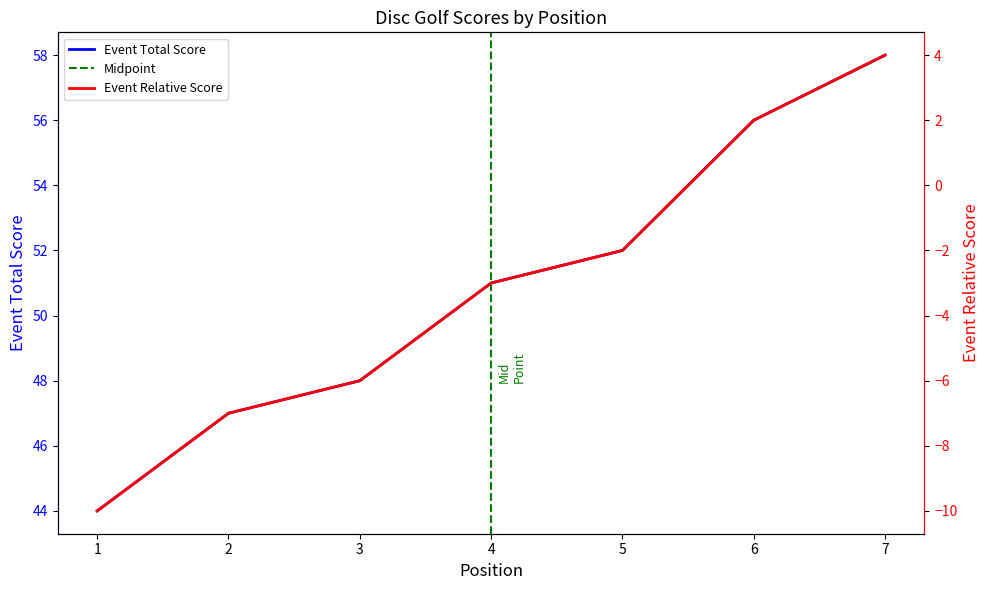

True or false: Event Total Score has a value of 44 at 1.

True